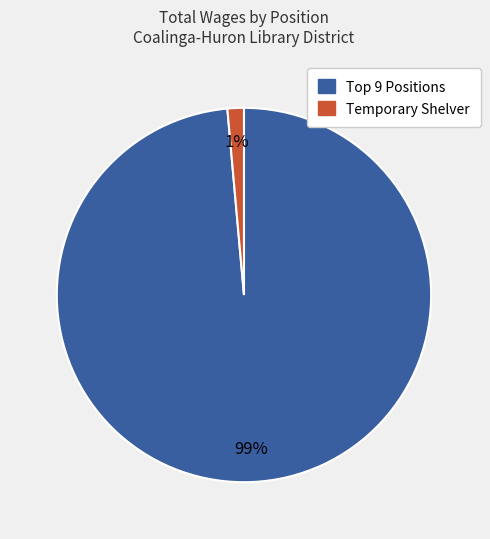

What is the majority slice?

Top 9 Positions